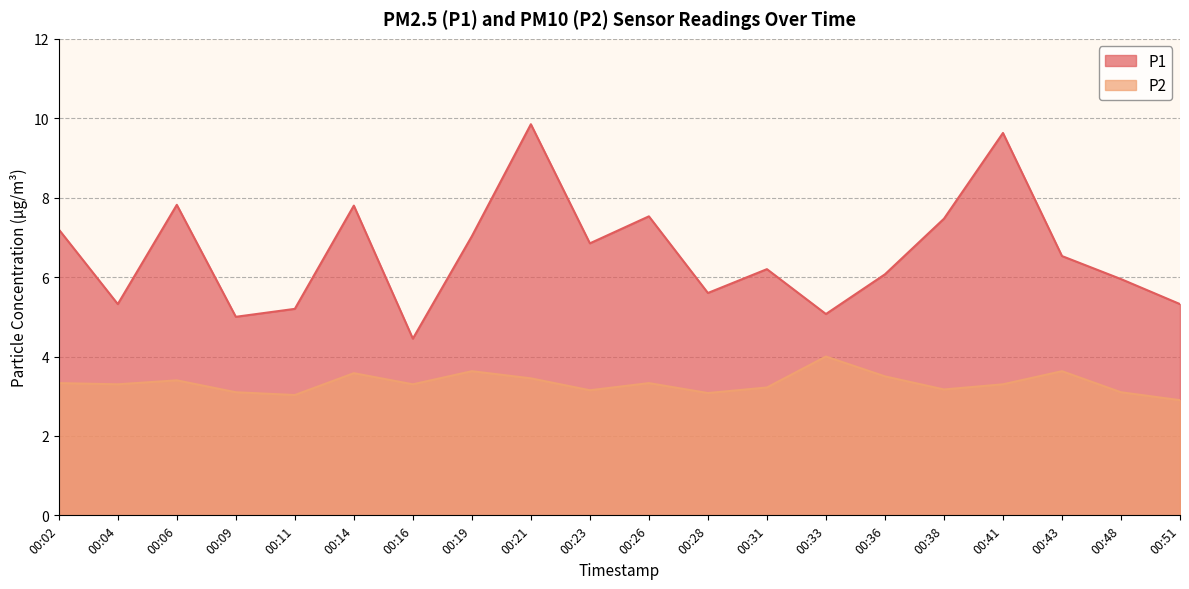

True or false: P1 and P2 cross at least once.

False